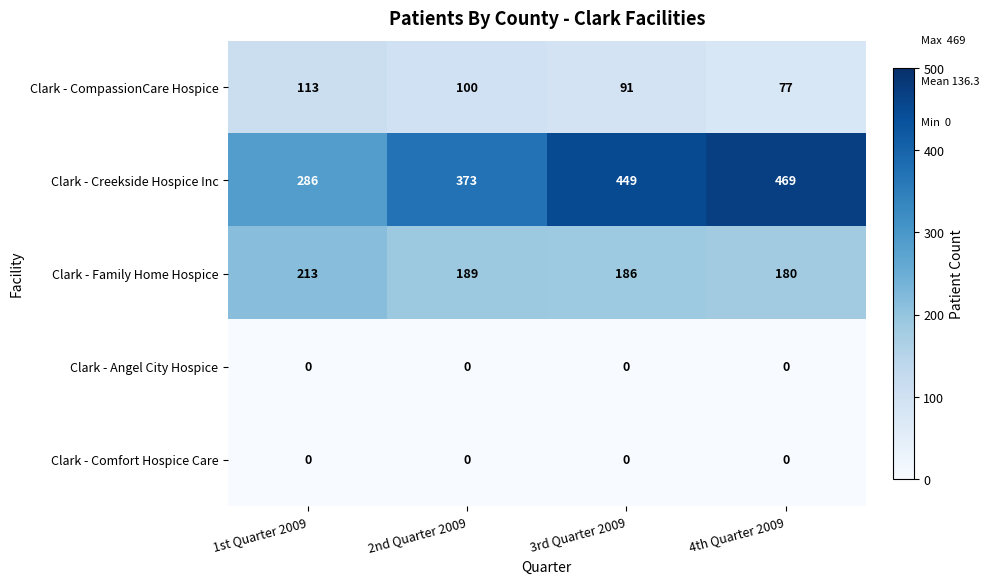

Which series has the widest spread of values?

Clark - Creekside Hospice Inc